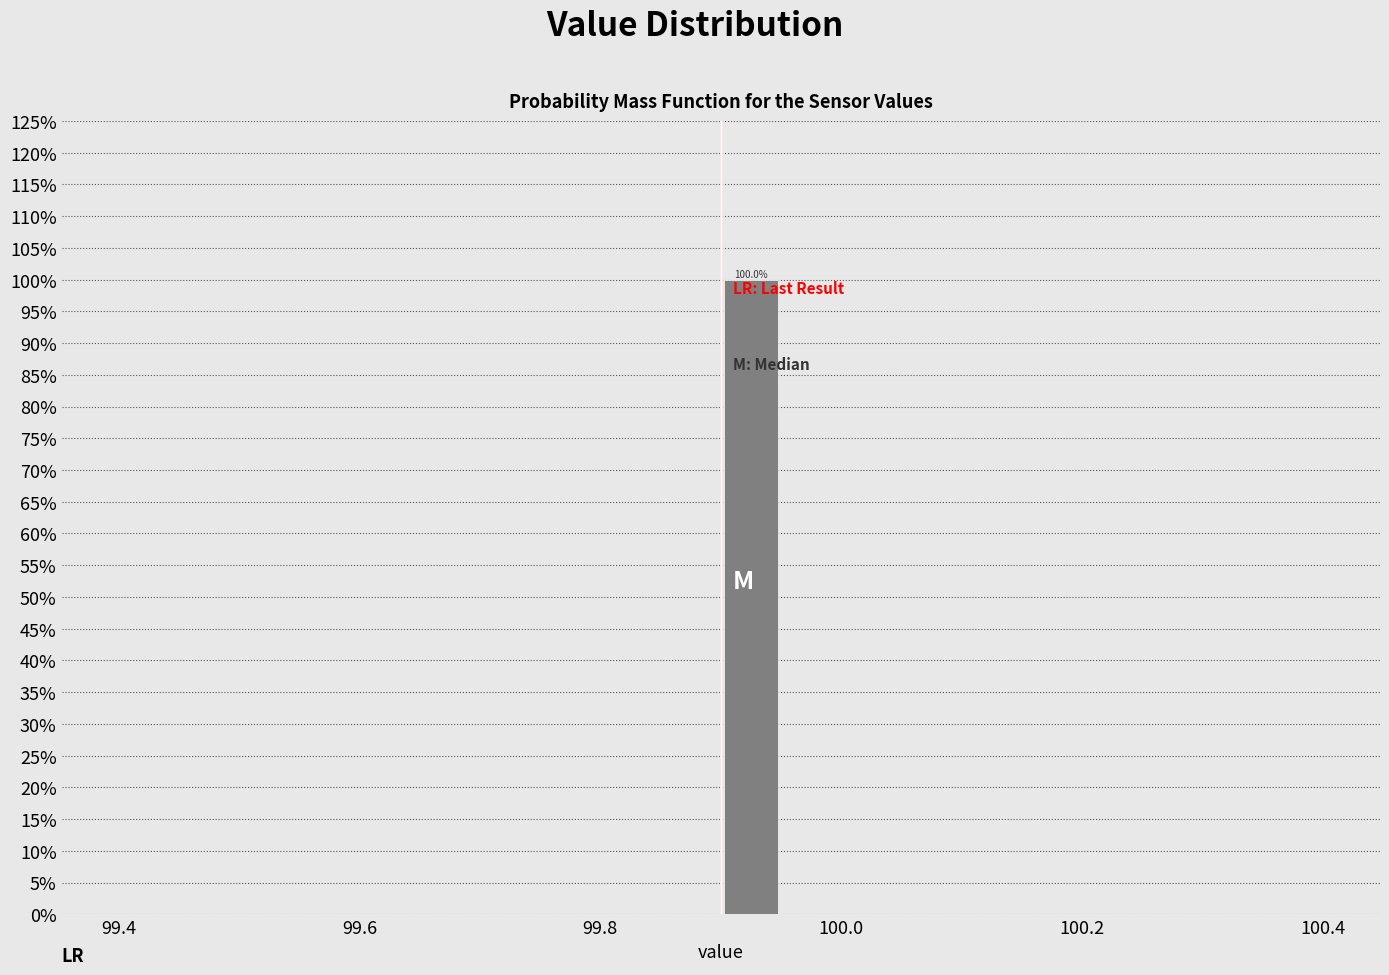

Around what value on the x-axis is the tallest bar? Give the approximate position of its centre, as read against the axis.

99.92